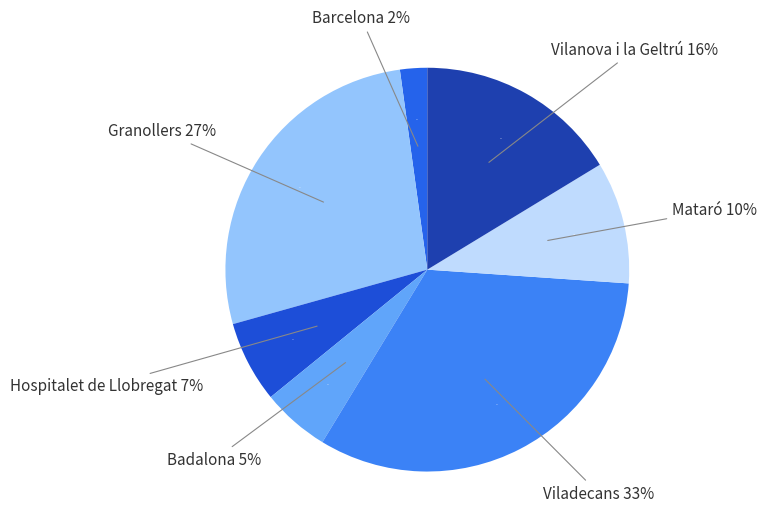

True or false: Viladecans accounts for 33% of the total.

True